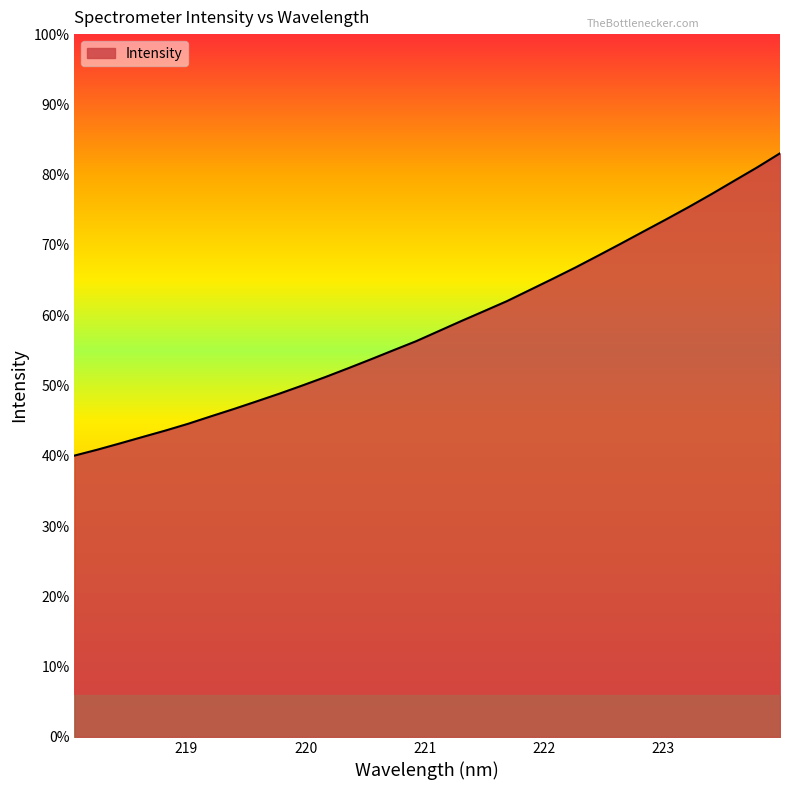

Does the chart display data point markers on the line(s)?

No